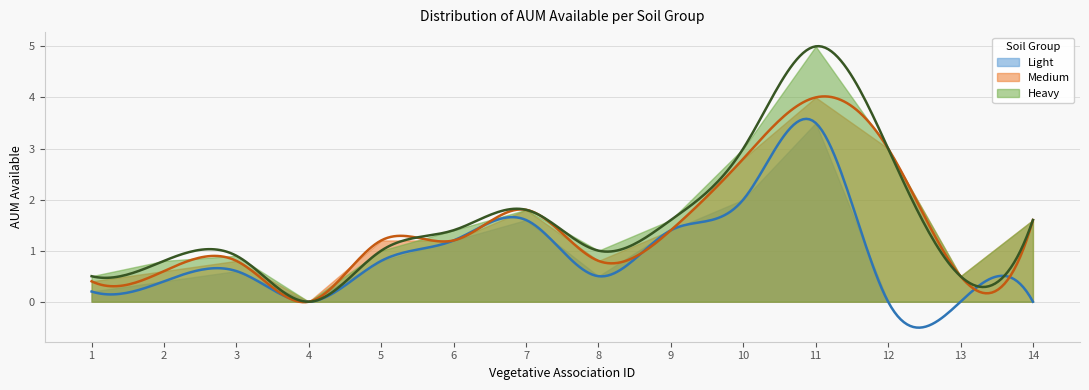

What is the difference between the highest and lowest values at 1?

0.3